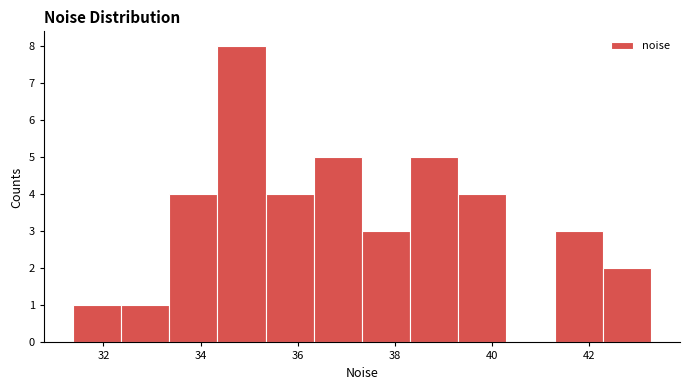

How tall is the bar that spans 42.2 to 43.2 on the x-axis? Neither the bar edges nor the heights are printed on the chart, so give them approximately, as read against the axes.

2